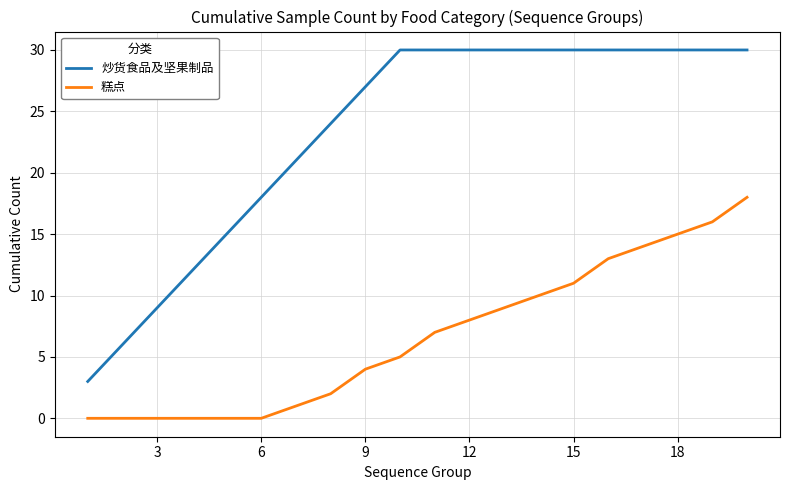

Which series has the largest range (max minus min)?

炒货食品及坚果制品